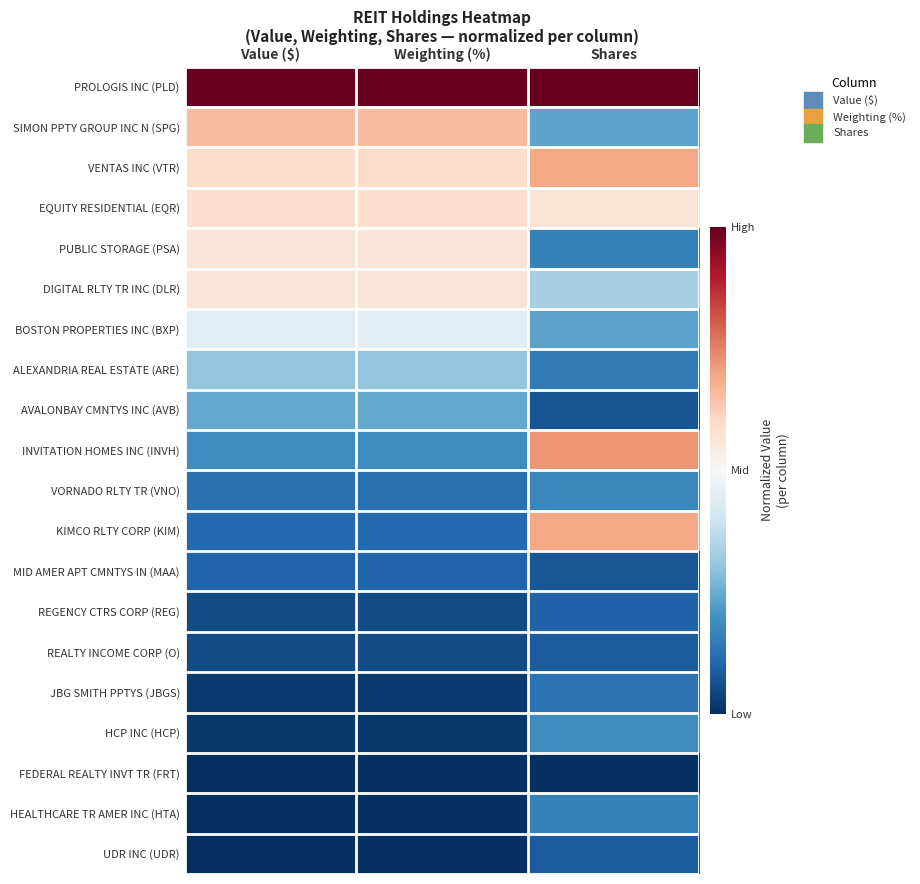

Reading left to right, list all the values displayed in this chart.

PROLOGIS INC (PLD): Value ($)=1.0	Weighting (%)=1.0	Shares=1.0
SIMON PPTY GROUP INC N (SPG): Value ($)=0.7	Weighting (%)=0.7	Shares=0.2
VENTAS INC (VTR): Value ($)=0.6	Weighting (%)=0.6	Shares=0.7
EQUITY RESIDENTIAL (EQR): Value ($)=0.6	Weighting (%)=0.6	Shares=0.6
PUBLIC STORAGE (PSA): Value ($)=0.6	Weighting (%)=0.6	Shares=0.2
DIGITAL RLTY TR INC (DLR): Value ($)=0.6	Weighting (%)=0.6	Shares=0.3
BOSTON PROPERTIES INC (BXP): Value ($)=0.4	Weighting (%)=0.4	Shares=0.2
ALEXANDRIA REAL ESTATE (ARE): Value ($)=0.3	Weighting (%)=0.3	Shares=0.1
AVALONBAY CMNTYS INC (AVB): Value ($)=0.2	Weighting (%)=0.2	Shares=0.1
INVITATION HOMES INC (INVH): Value ($)=0.2	Weighting (%)=0.2	Shares=0.7
VORNADO RLTY TR (VNO): Value ($)=0.1	Weighting (%)=0.1	Shares=0.2
KIMCO RLTY CORP (KIM): Value ($)=0.1	Weighting (%)=0.1	Shares=0.7
MID AMER APT CMNTYS IN (MAA): Value ($)=0.1	Weighting (%)=0.1	Shares=0.1
REGENCY CTRS CORP (REG): Value ($)=0.1	Weighting (%)=0.1	Shares=0.1
REALTY INCOME CORP (O): Value ($)=0.1	Weighting (%)=0.1	Shares=0.1
JBG SMITH PPTYS (JBGS): Value ($)=0.0	Weighting (%)=0.0	Shares=0.1
HCP INC (HCP): Value ($)=0.0	Weighting (%)=0.0	Shares=0.2
FEDERAL REALTY INVT TR (FRT): Value ($)=0.0	Weighting (%)=0.0	Shares=0.0
HEALTHCARE TR AMER INC (HTA): Value ($)=0.0	Weighting (%)=0.0	Shares=0.2
UDR INC (UDR): Value ($)=0.0	Weighting (%)=0.0	Shares=0.1